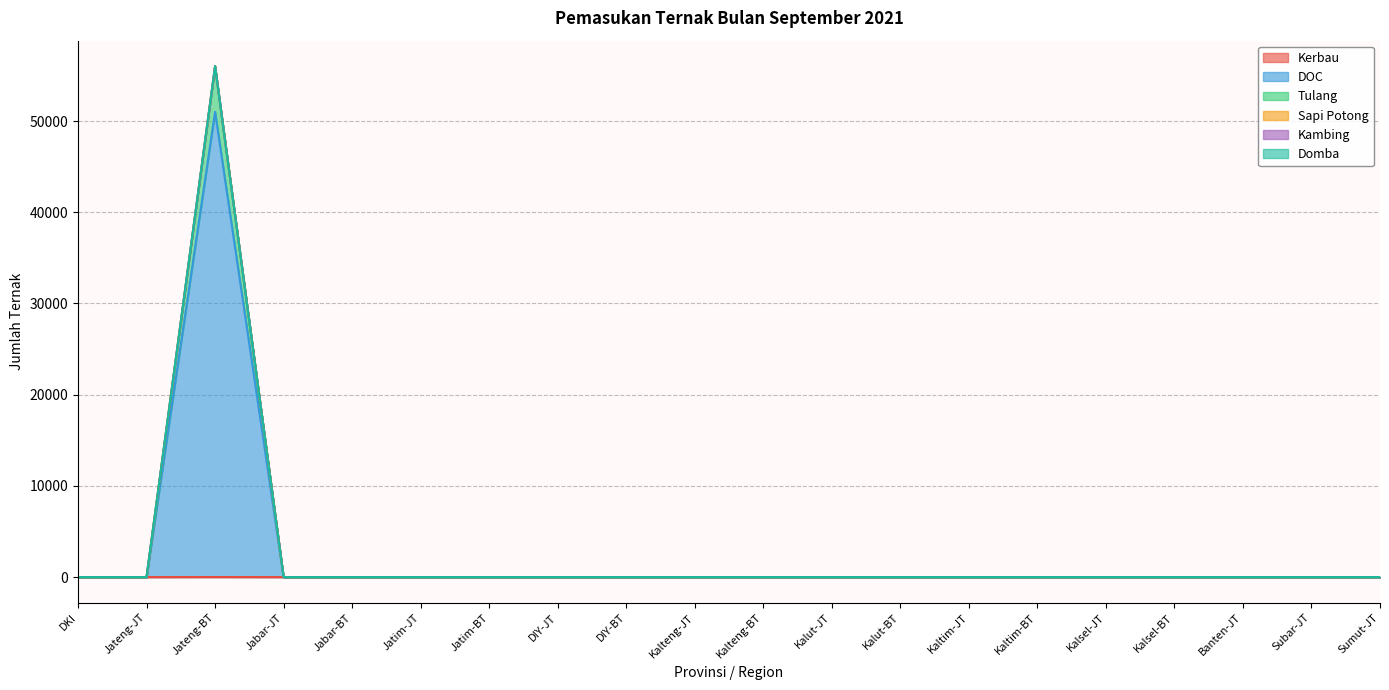

Between Sumut-JT and Kalteng-BT, which is larger?

Sumut-JT